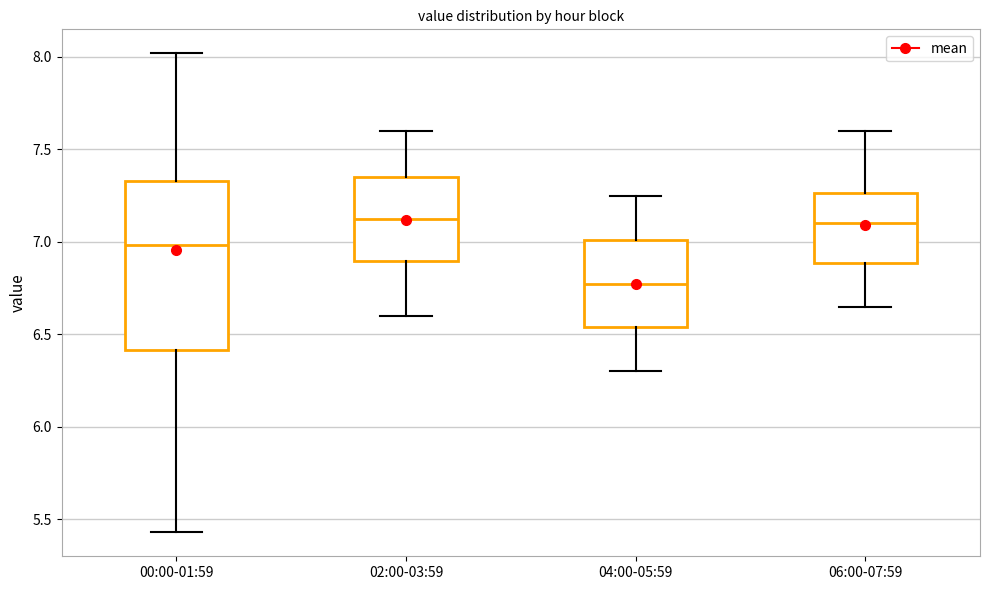

Reading left to right, read every box against the y-axis: the position of its median line, the range the box covers, and the ends of its whiskers. The values are not printed on the chart, so give them approximately, as read against the axis.

00:00-01:59: median 7.00, box 6.40 to 7.35, whiskers 5.45 to 8.00
02:00-03:59: median 7.15, box 6.90 to 7.35, whiskers 6.60 to 7.60
04:00-05:59: median 6.80, box 6.55 to 7.00, whiskers 6.30 to 7.25
06:00-07:59: median 7.10, box 6.90 to 7.25, whiskers 6.65 to 7.60